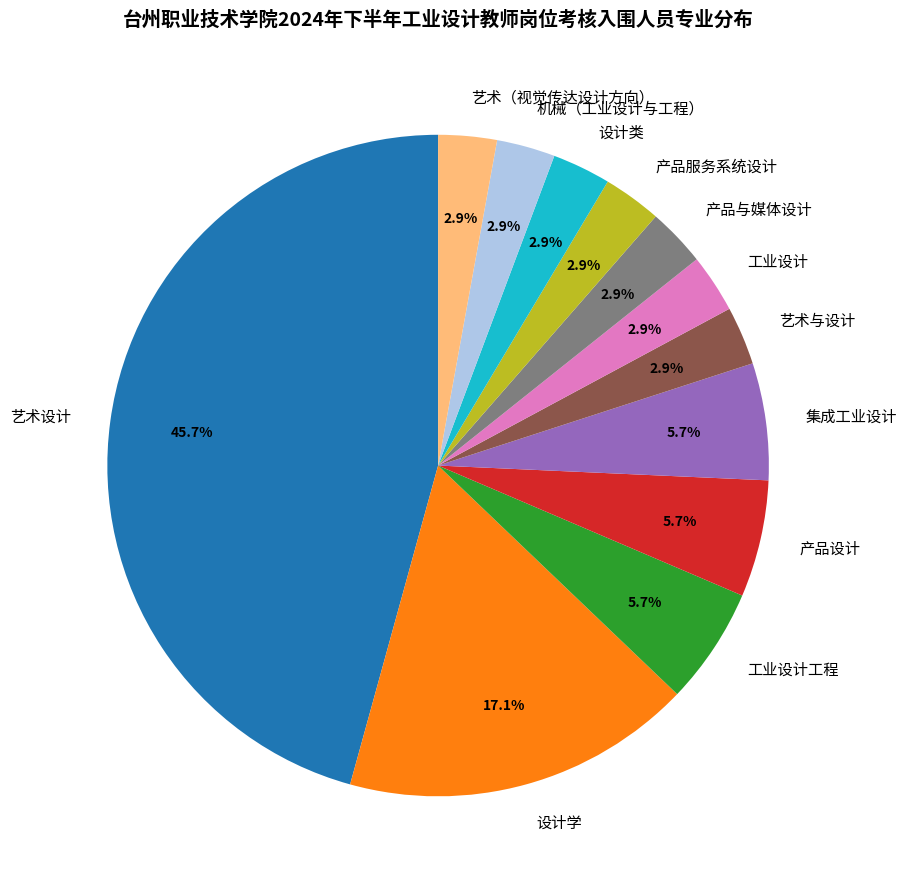

How many slices are in this pie chart?

12